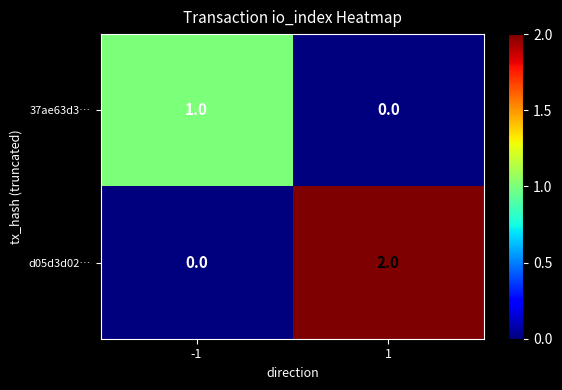

True or false: d05d3d02… has a value of 2 at 1.

True